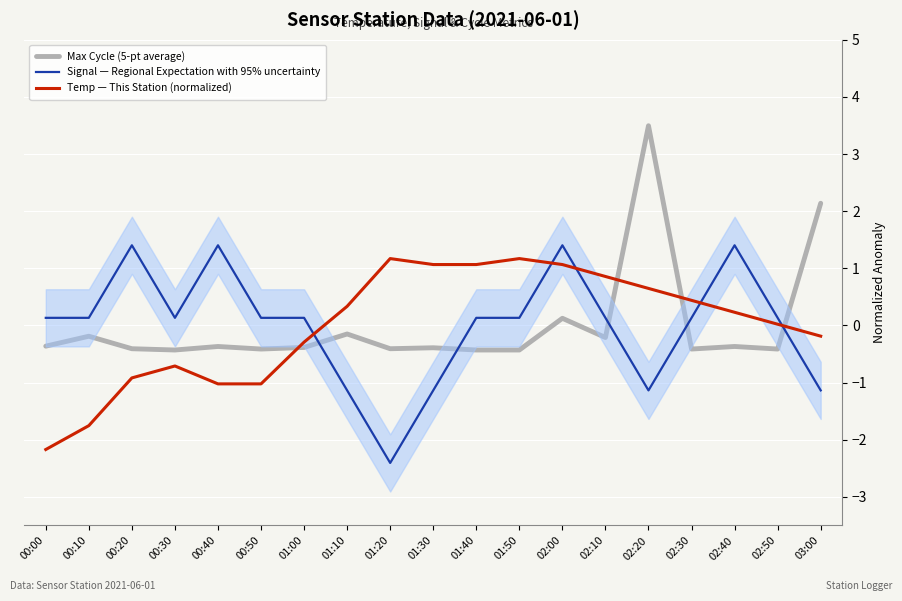

How many times do Signal — Regional Expectation with 95% uncertainty and Temp — This Station (normalized) cross each other?

5